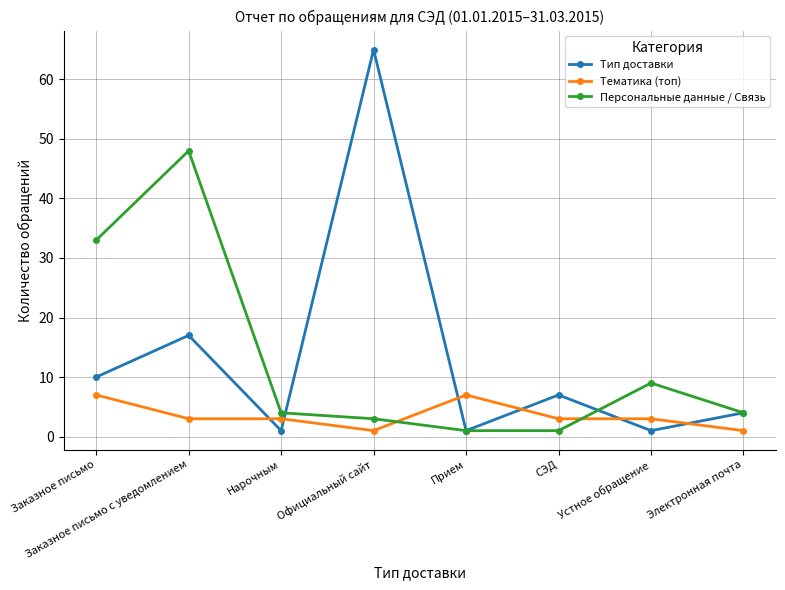

True or false: Тип доставки has a value of 7 at СЭД.

True